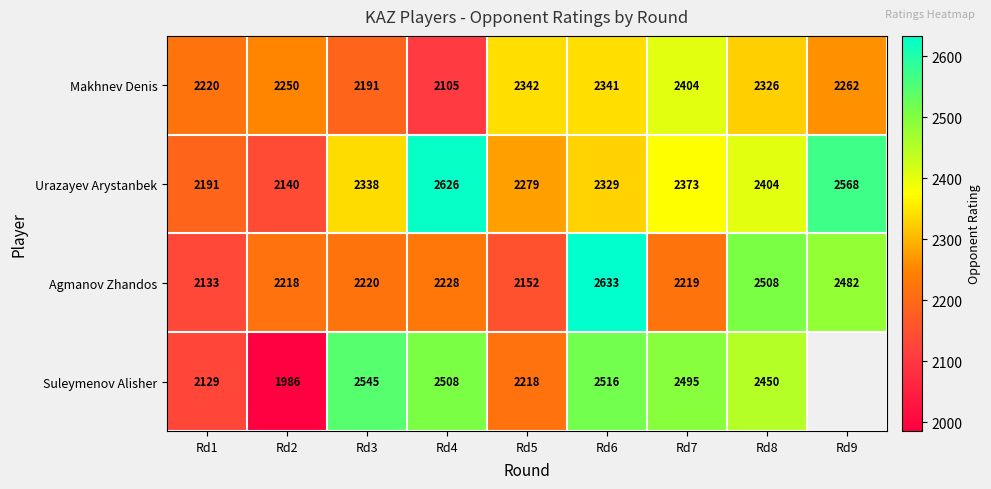

How many series are shown in this chart?

4